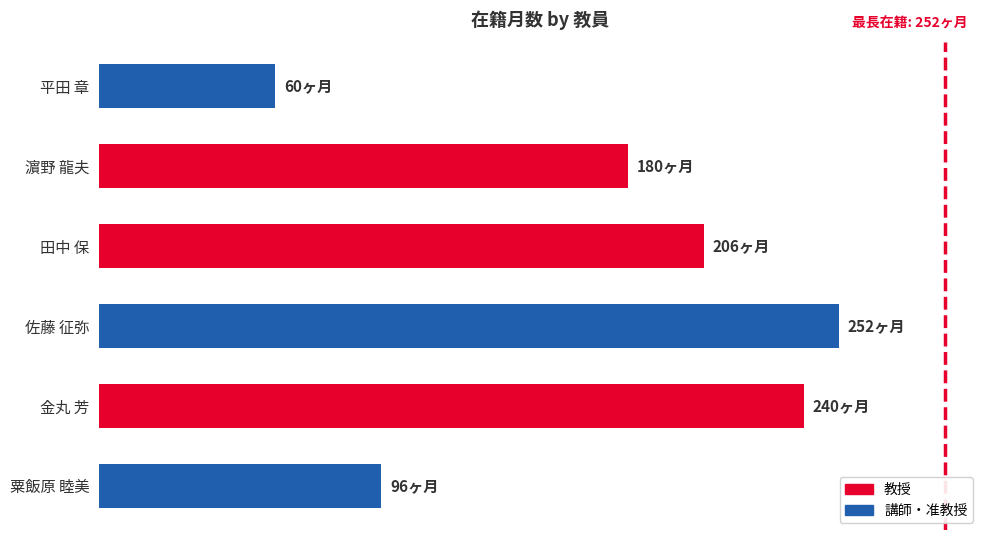

Are the bars horizontal?

Yes